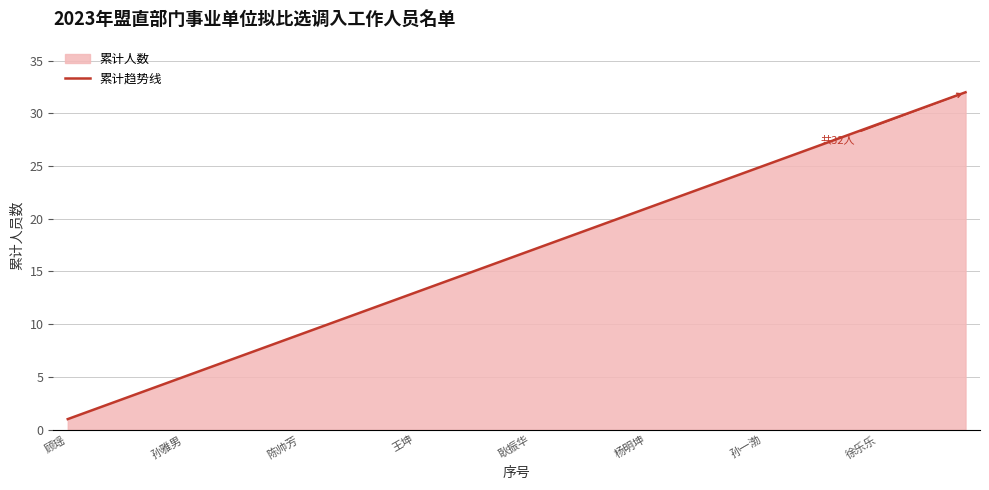

What is the greatest value displayed?

32